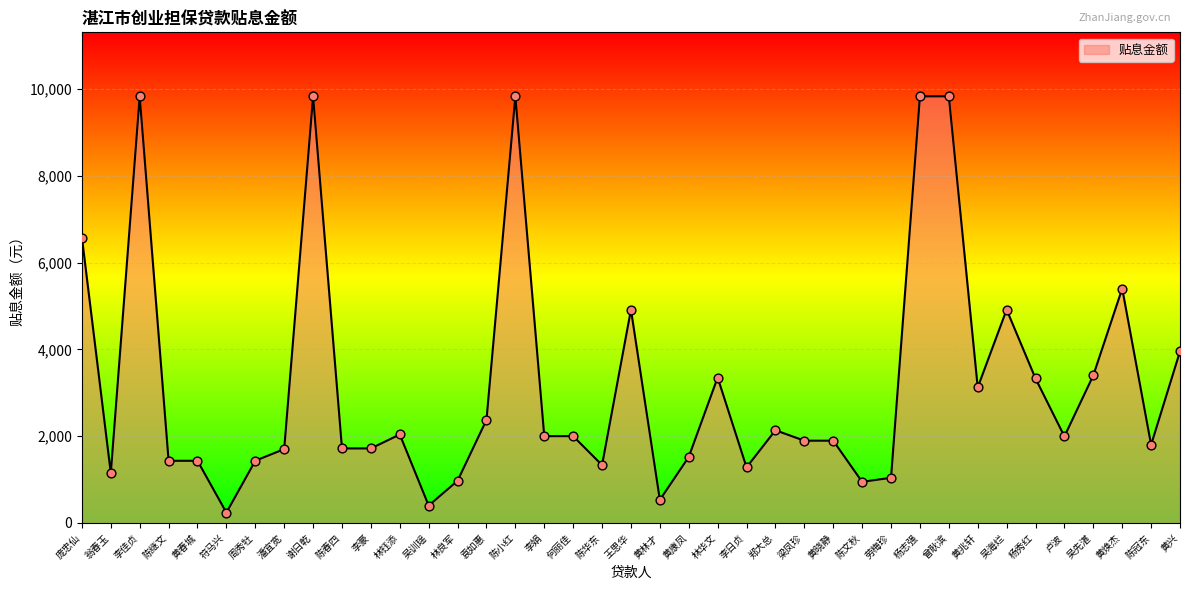

What is the change in value from 杨志强 to 吴海烂?

-4916.1